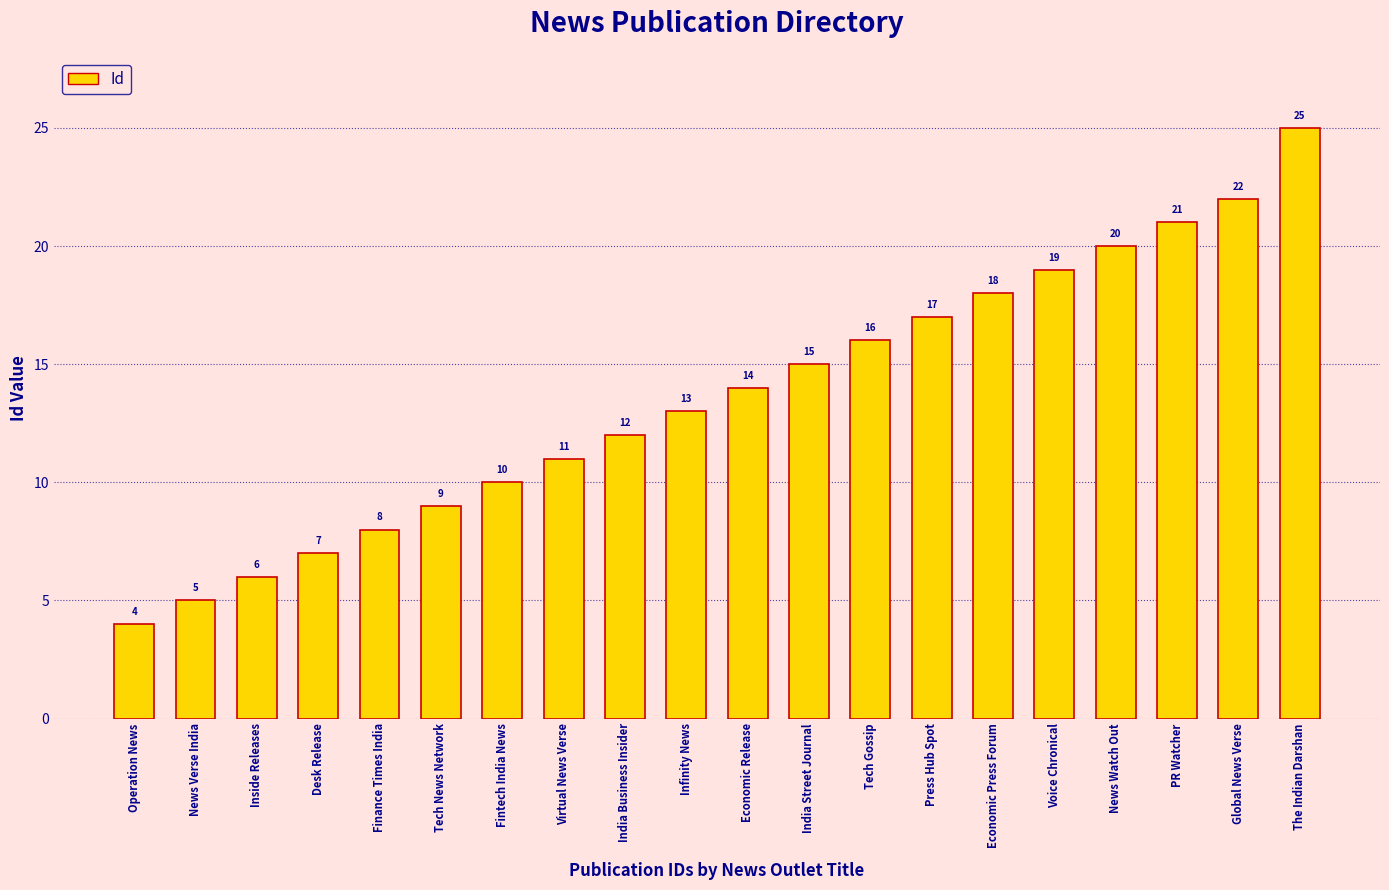

Rank the categories by value from lowest to highest.

Operation News, News Verse India, Inside Releases, Desk Release, Finance Times India, Tech News Network, Fintech India News, Virtual News Verse, India Business Insider, Infinity News, Economic Release, India Street Journal, Tech Gossip, Press Hub Spot, Economic Press Forum, Voice Chronical, News Watch Out, PR Watcher, Global News Verse, The Indian Darshan